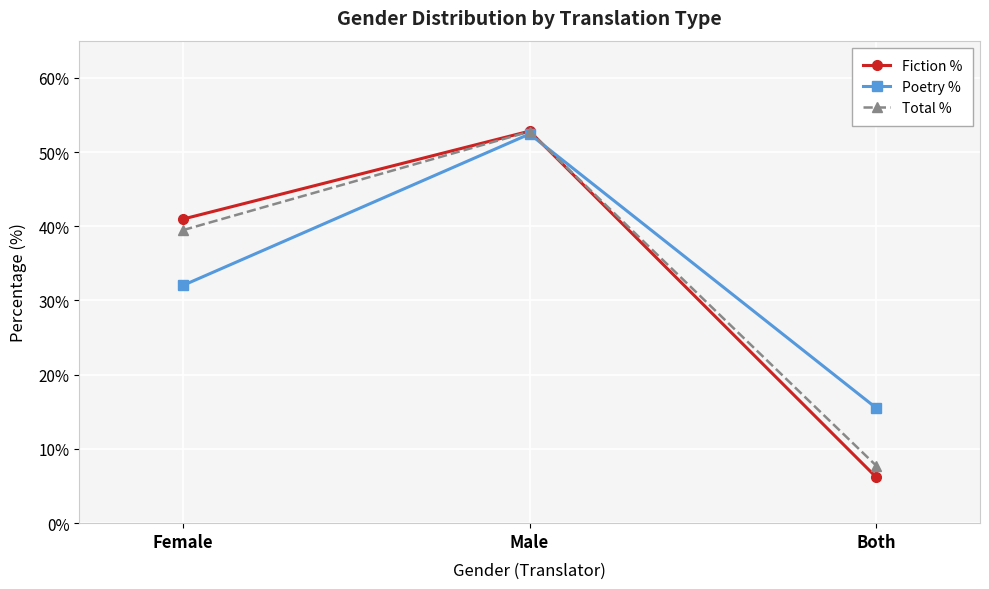

Count the number of categories in the chart.

3